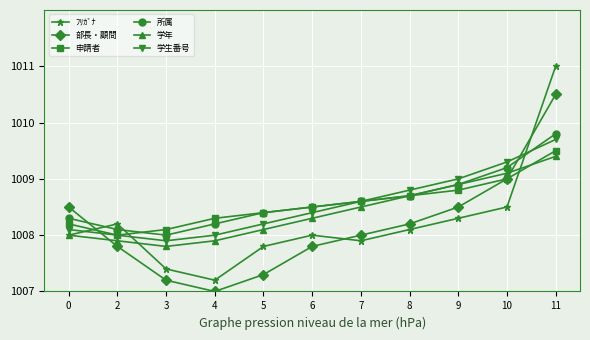

At which label does 申請者 reach its minimum?

2